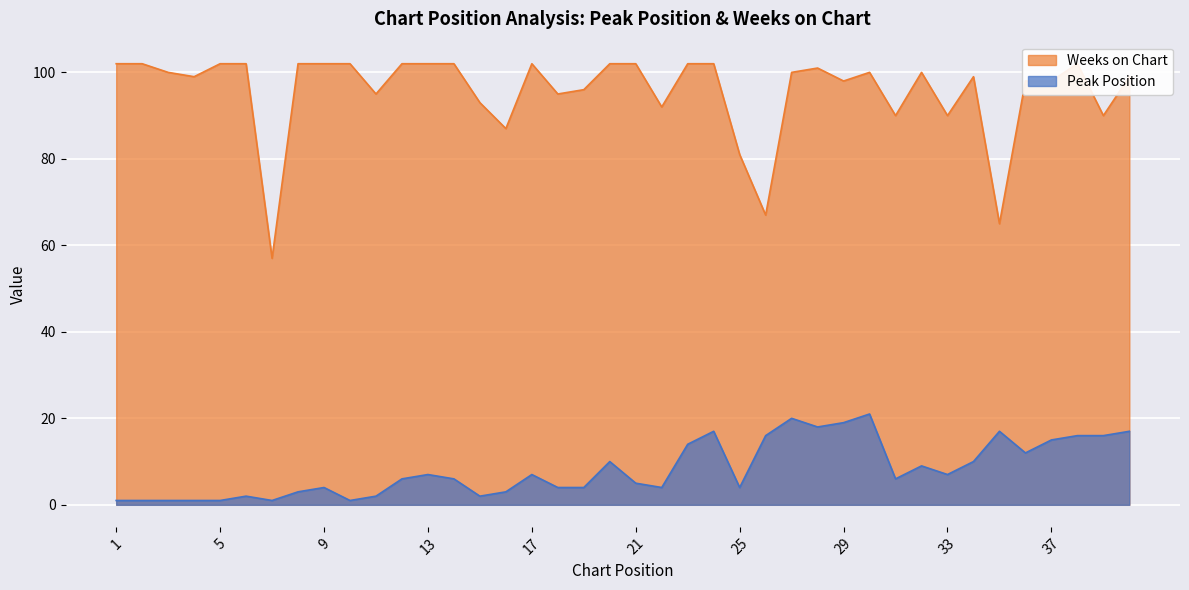

In Weeks on Chart, how many points are higher than both neighbors (excluding endpoints)?

6